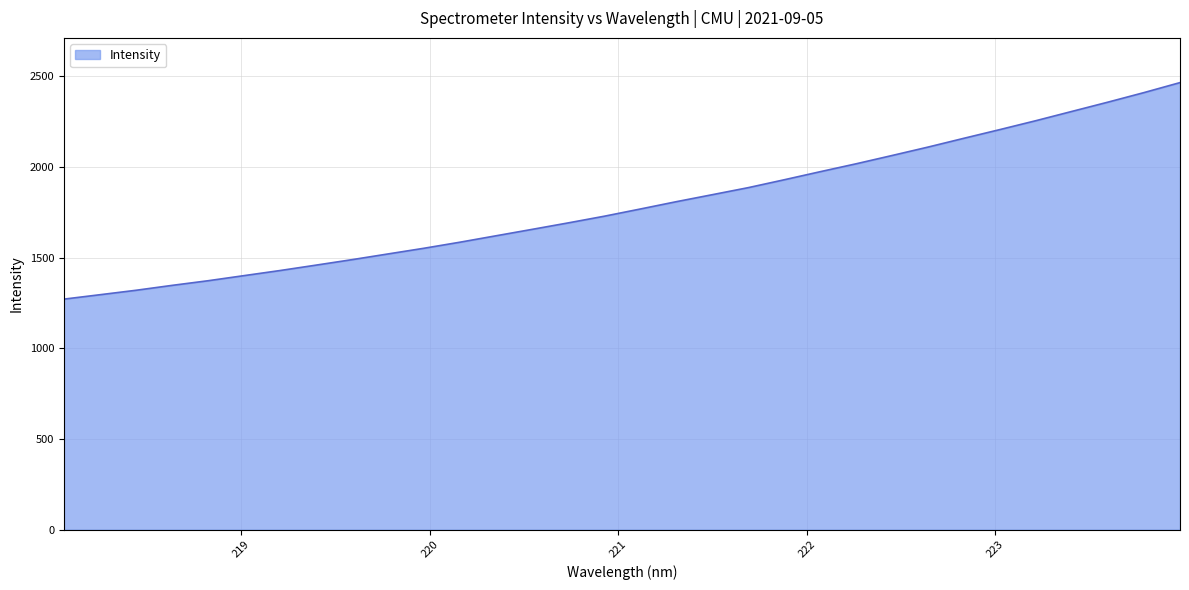

What is the smallest value displayed?

1271.5